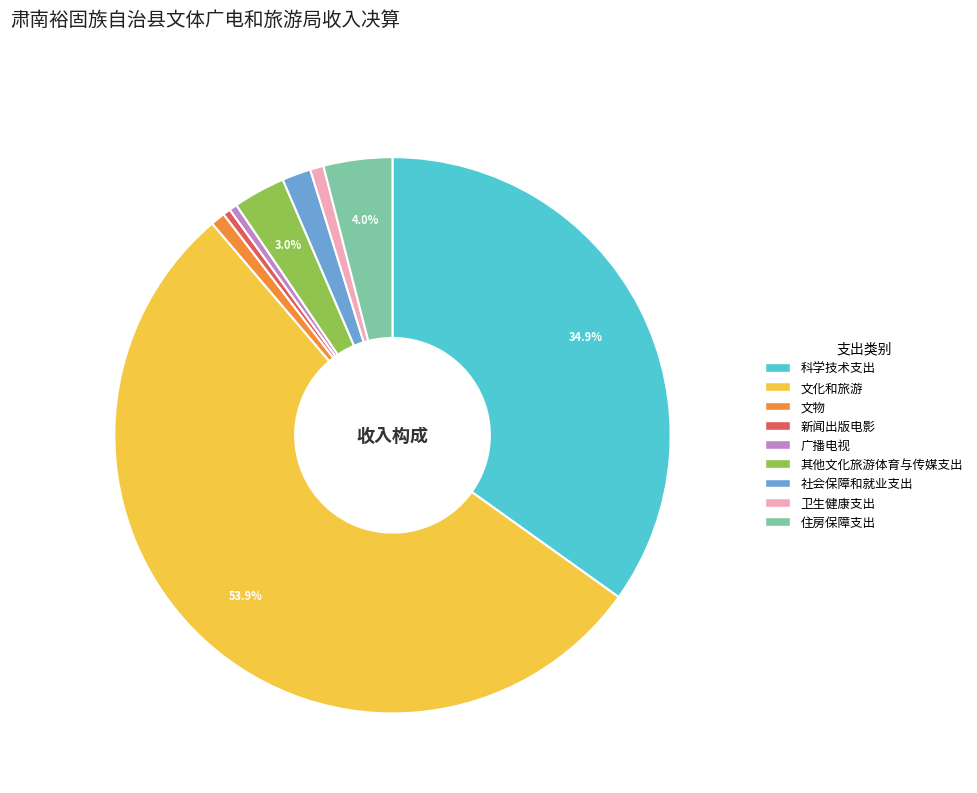

Combined, do 文化和旅游 and 住房保障支出 account for over 50%?

Yes